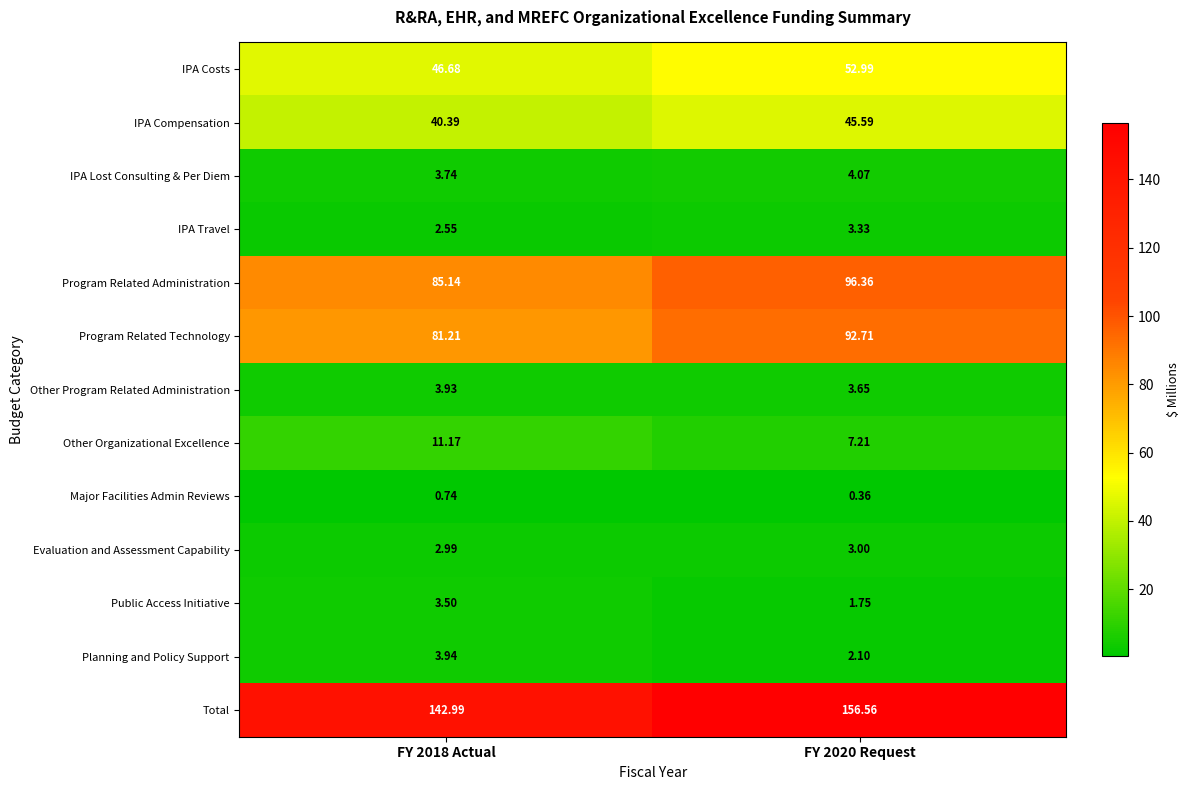

Between FY 2018 Actual and FY 2020 Request, which series saw the biggest shift?

Total